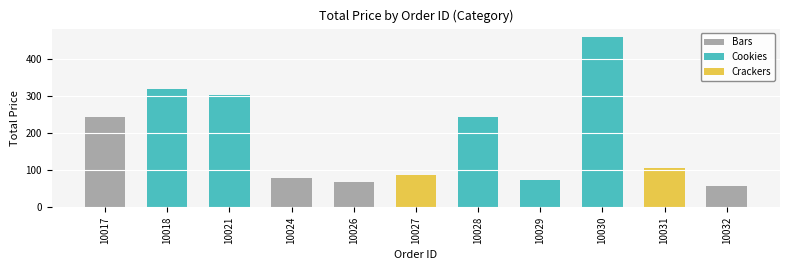

What is the sum of the Total Price values at 10032 and 10021?

359.1